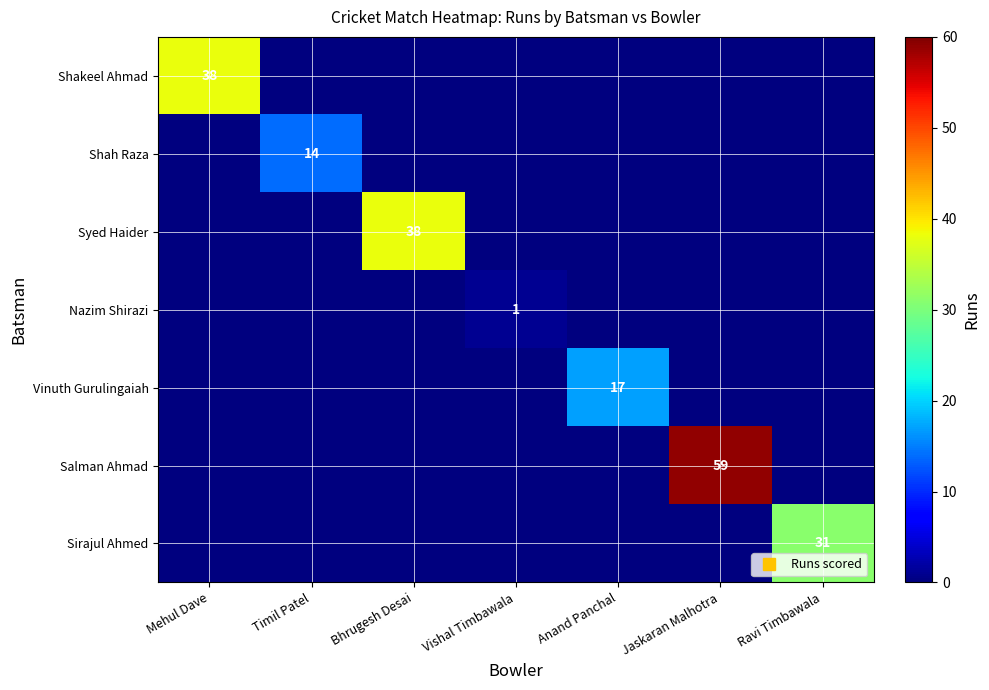

Which series changed the most between Bhrugesh Desai and Jaskaran Malhotra?

Salman Ahmad